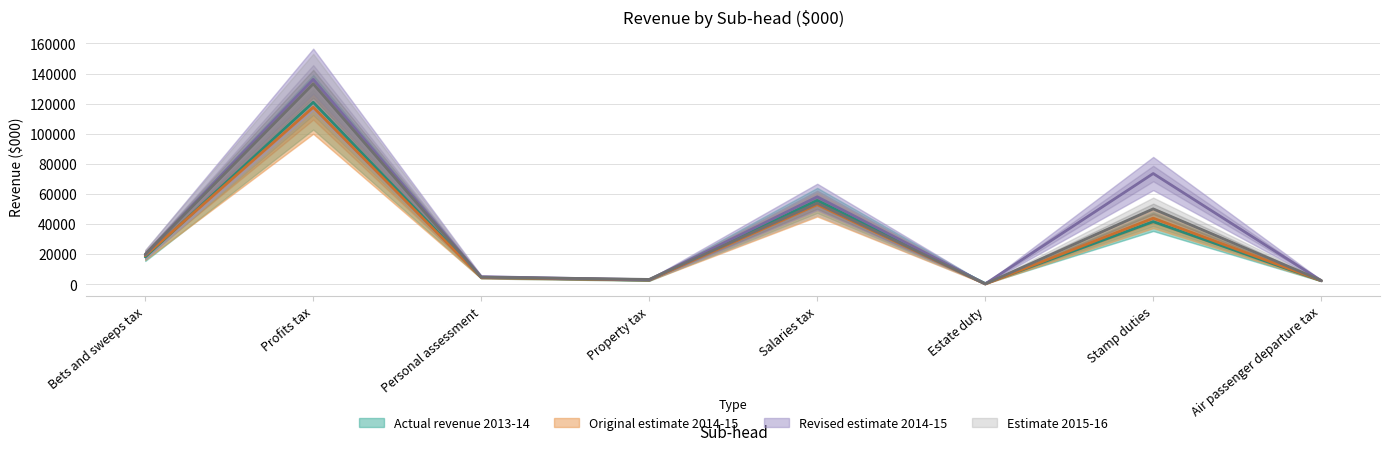

Is it true that Revised estimate 2014-15 equals 58000.0 at Salaries tax?

True